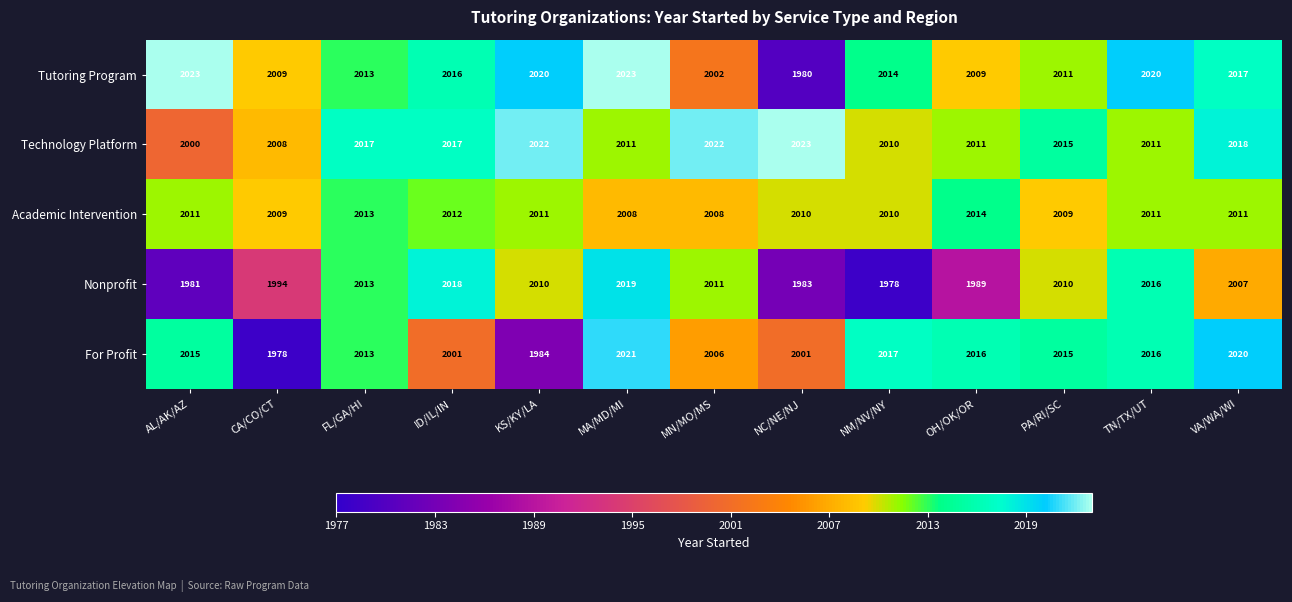

At which label does Technology Platform first exceed 2015?

FL/GA/HI